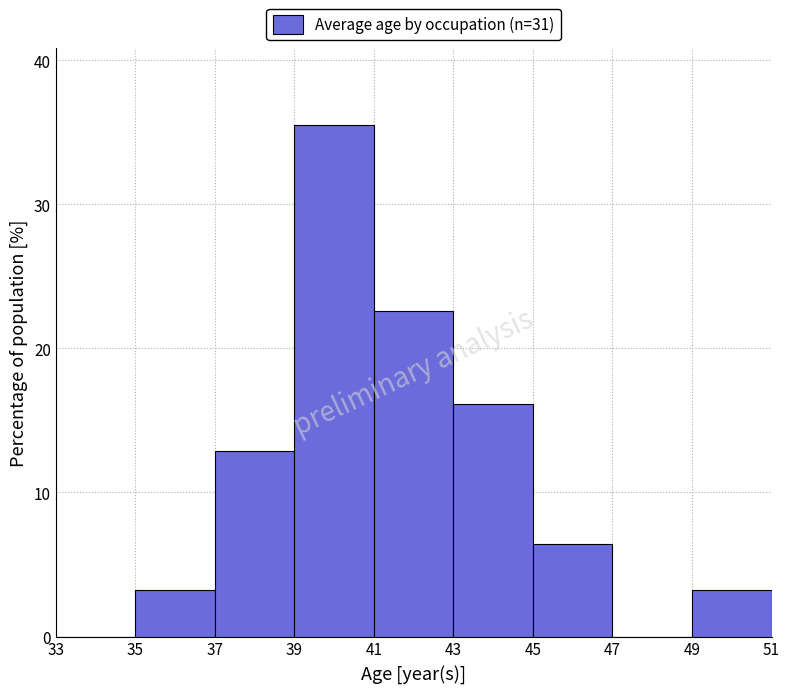

Reading left to right, list every bar in this chart as the range it spans on the x-axis followed by its height. The values are not printed on the chart, so give them approximately, as read against the axis.

33 to 35: 0
35 to 37: 3
37 to 39: 13
39 to 41: 35
41 to 43: 23
43 to 45: 16
45 to 47: 6
47 to 49: 0
49 to 51: 3